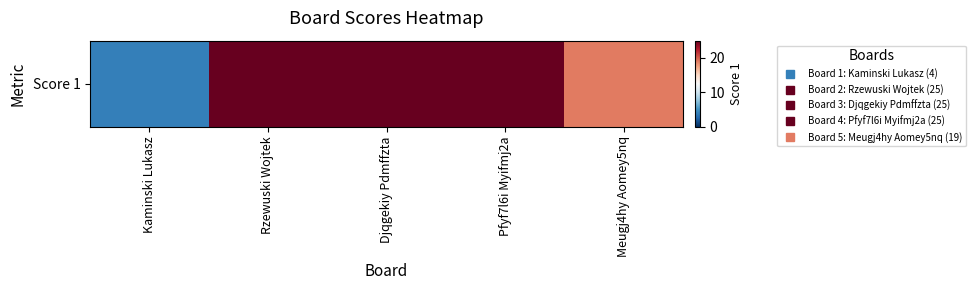

The chart shows a value of 25 at Pfyf7l6i Myifmj2a. True or false?

True